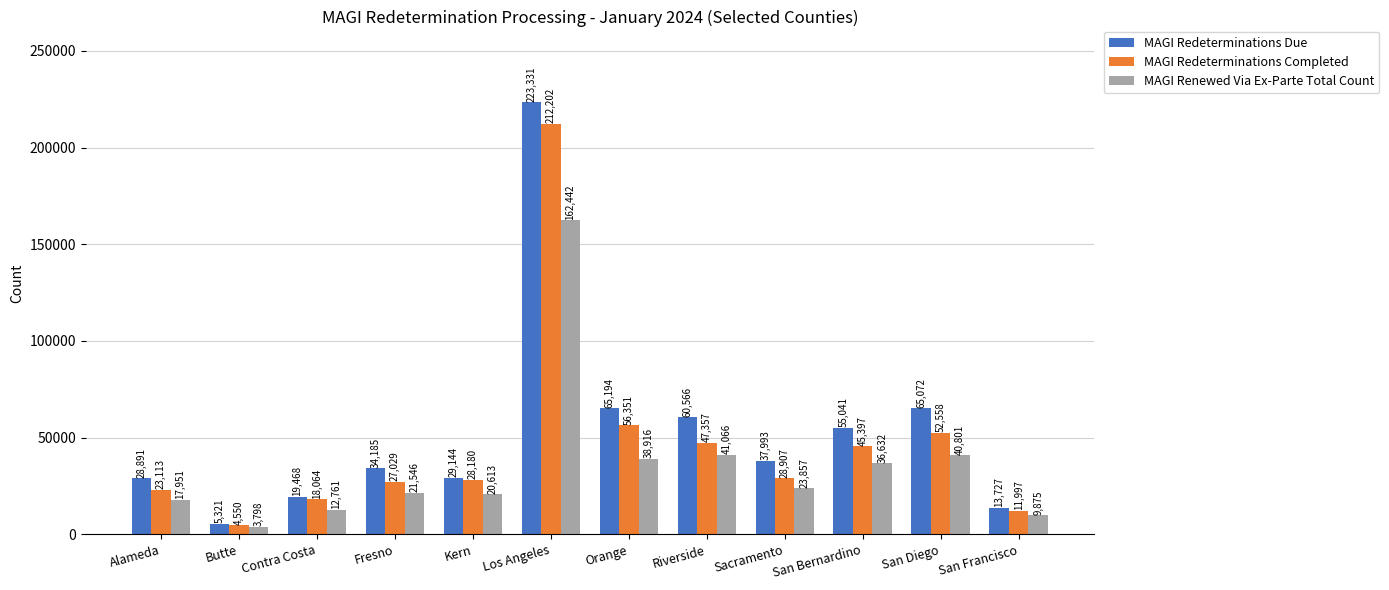

Rank the series by their average value, from highest to lowest.

MAGI Redeterminations Due, MAGI Redeterminations Completed, MAGI Renewed Via Ex-Parte Total Count